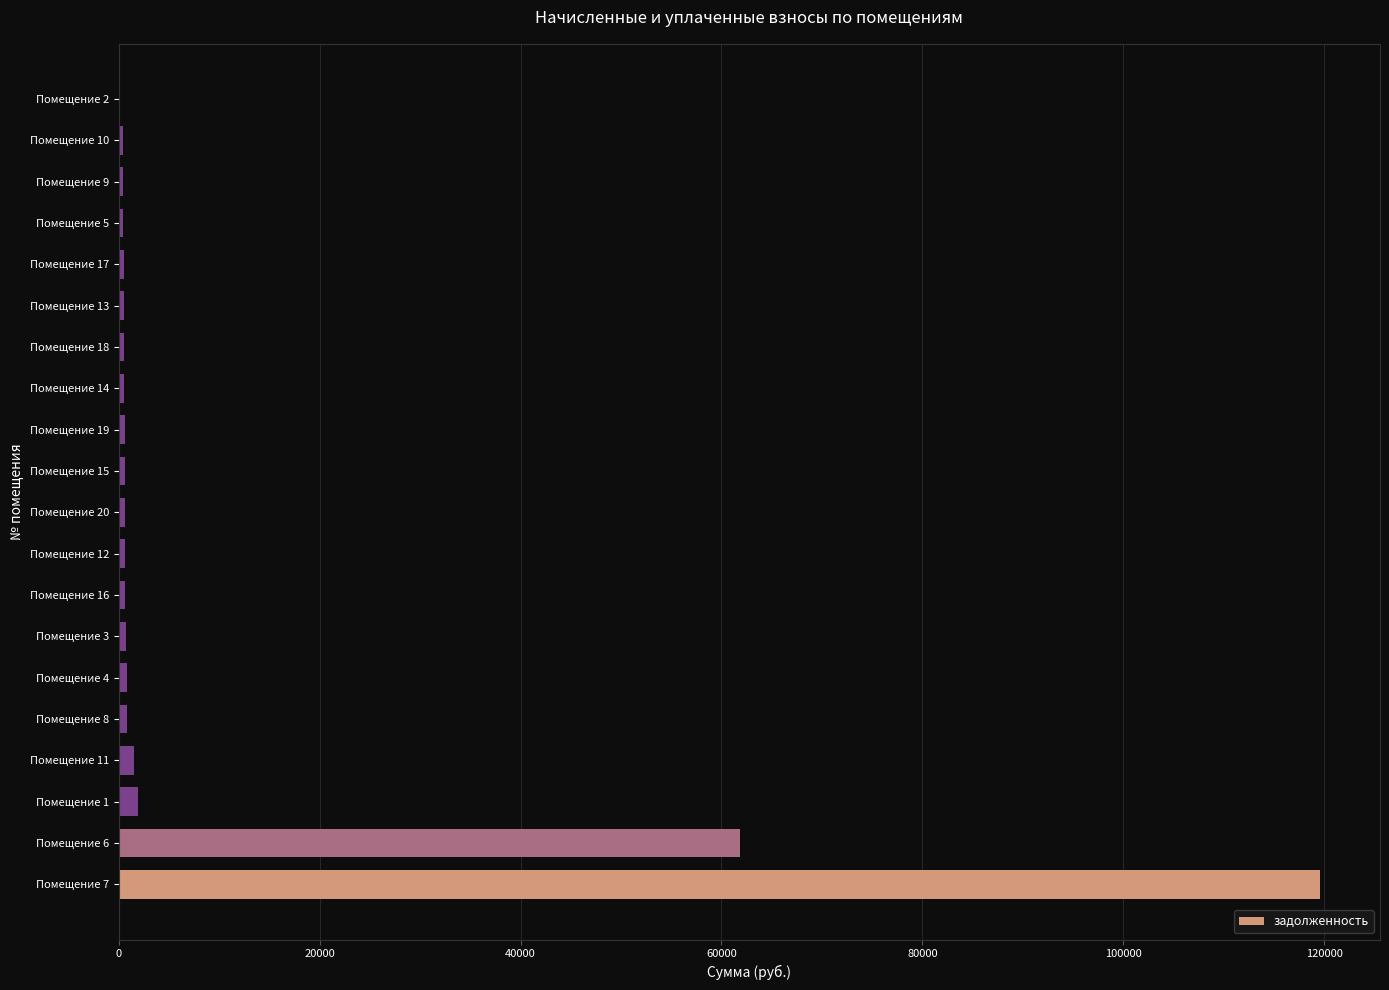

What is the sum of all values?

193969.4